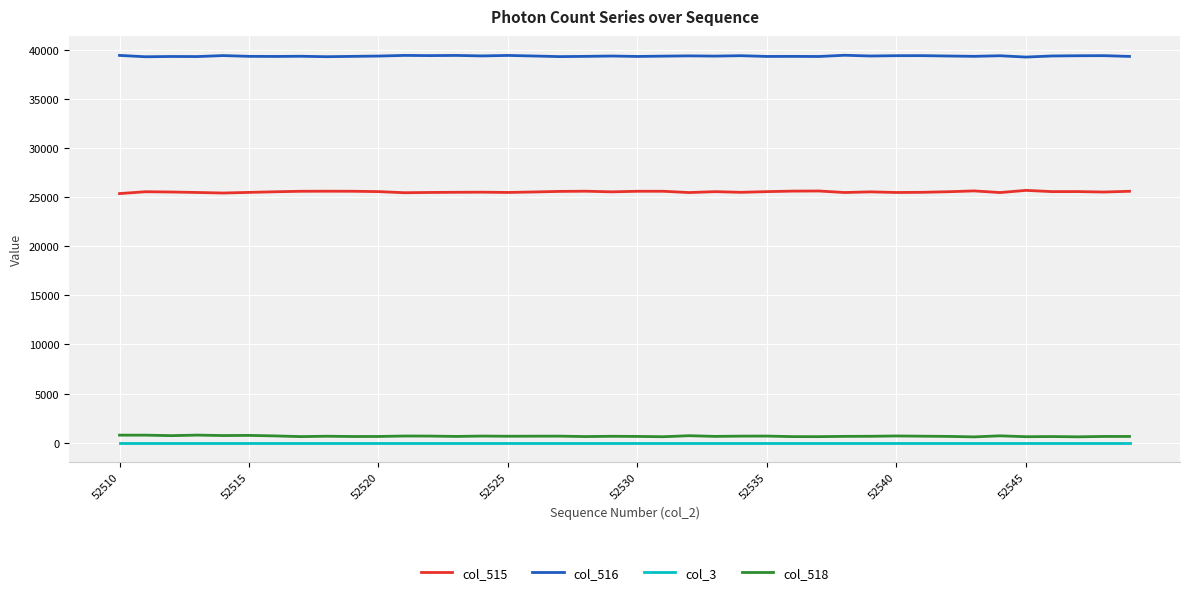

True or false: col_3 and col_516 cross at least once.

False